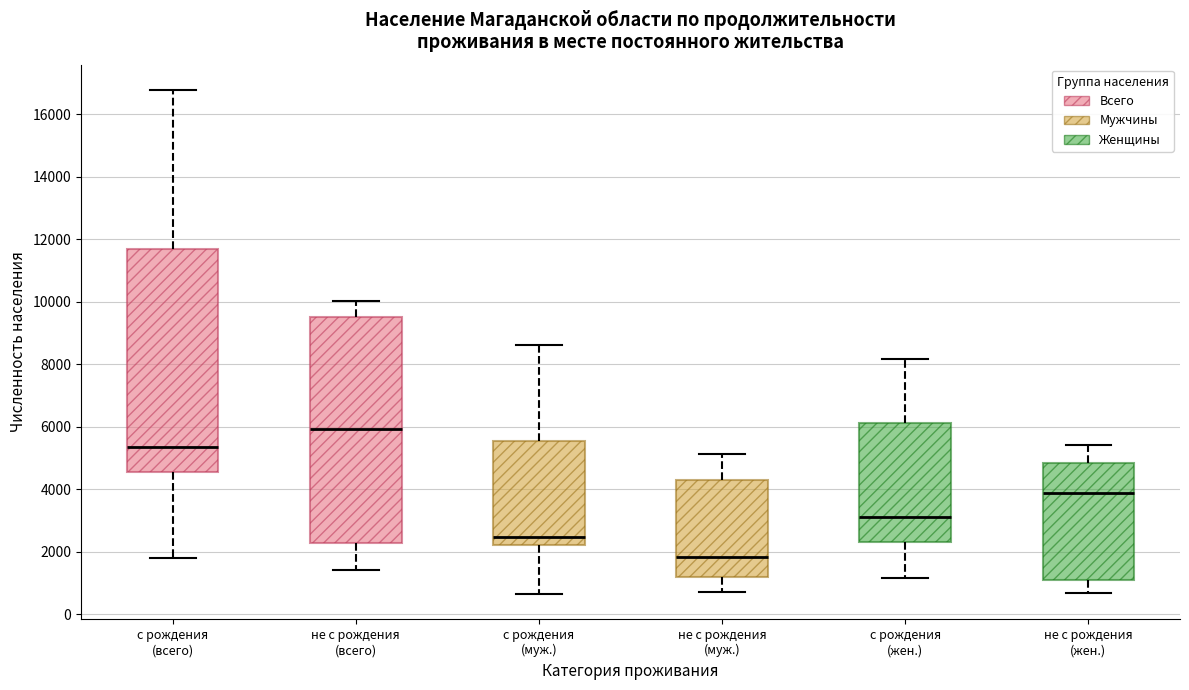

Where does the upper whisker of the box for с рождения (всего) end on the y-axis? The values are not printed on the chart, so give them approximately, as read against the axis.

16800